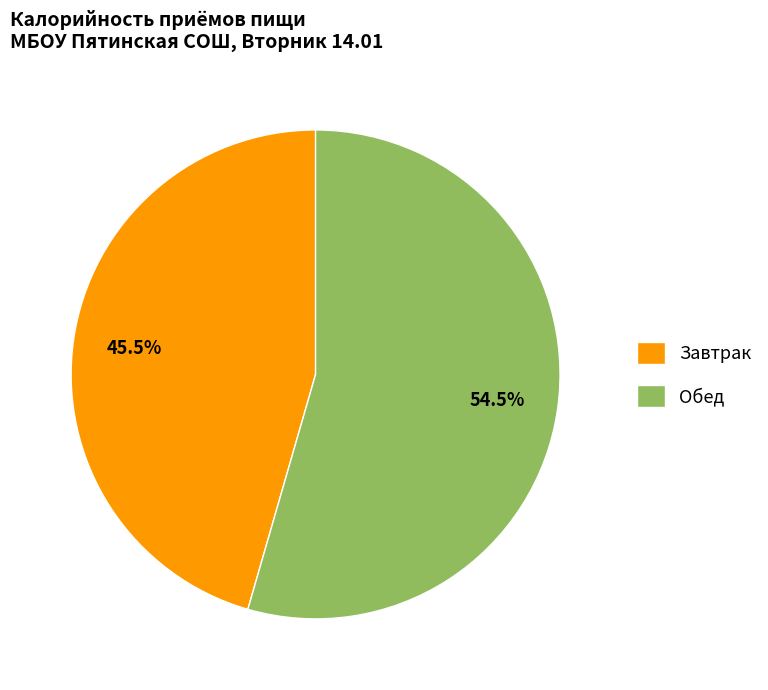

Which slice is the smallest?

Завтрак